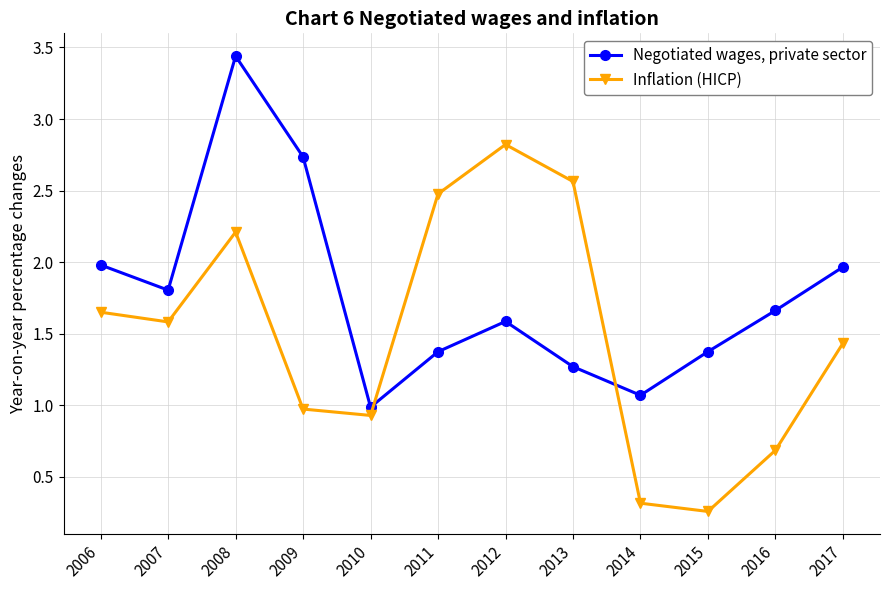

What is the total value across all series at 2015?

1.6